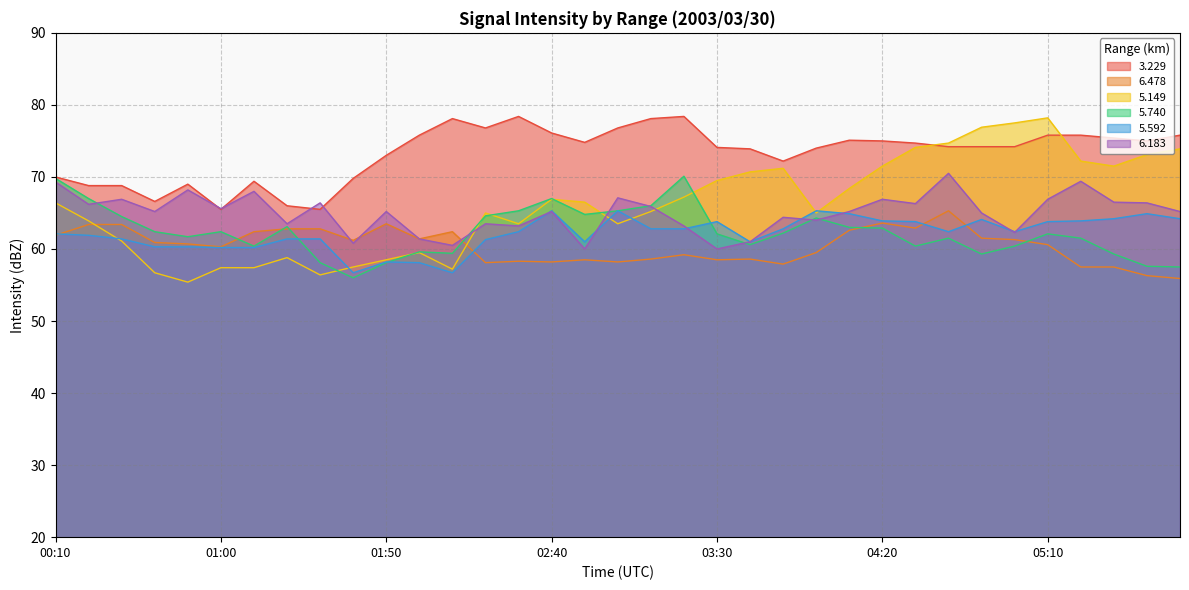

Is it true that 5.149 equals 99.5 at 03:20?

False